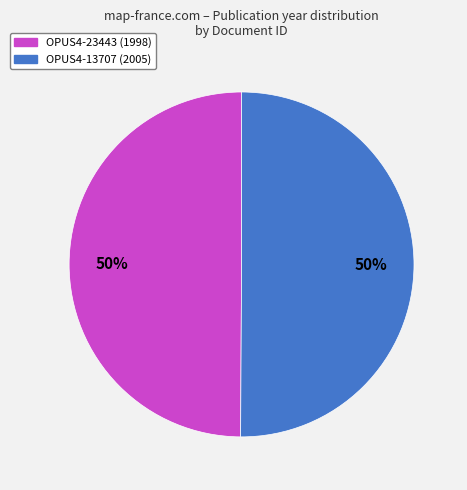

What is the ratio of the value at OPUS4-23443 to the value at OPUS4-13707?

1.0